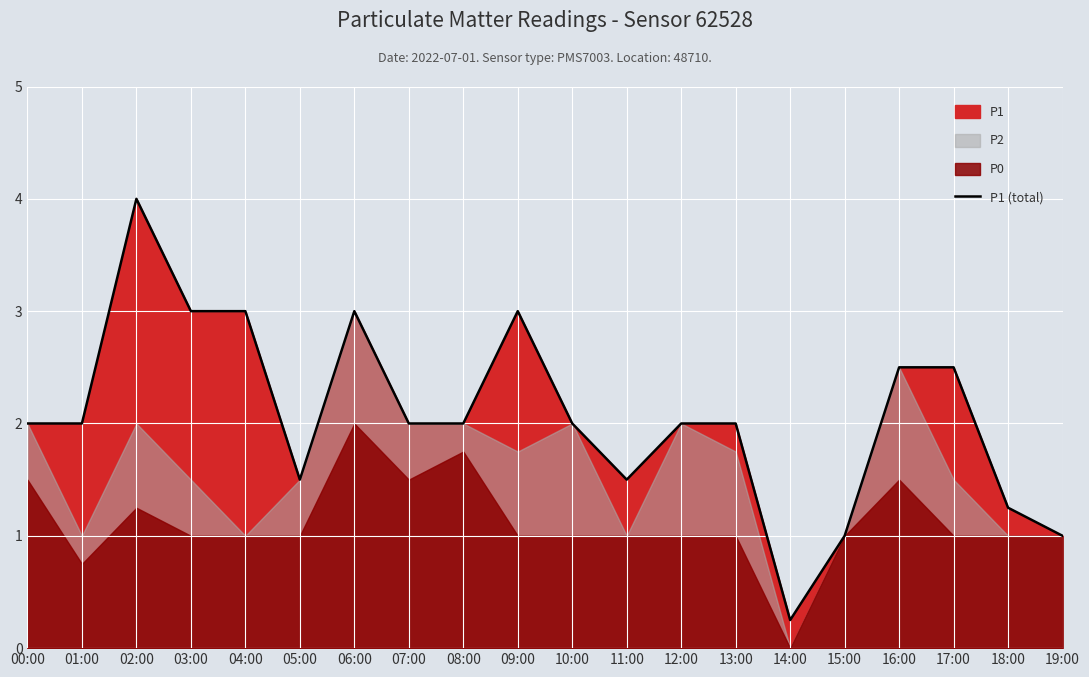

At which label does the data first exceed 2?

02:00